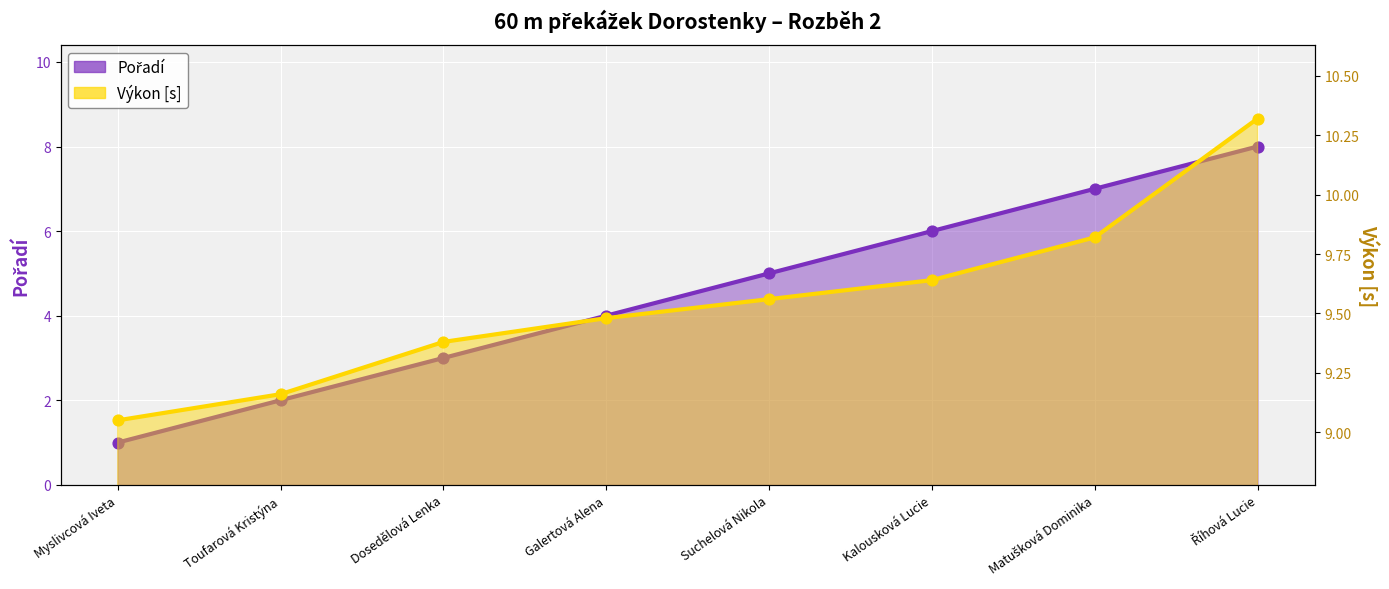

At which category is the sum across all series the highest?

Říhová Lucie